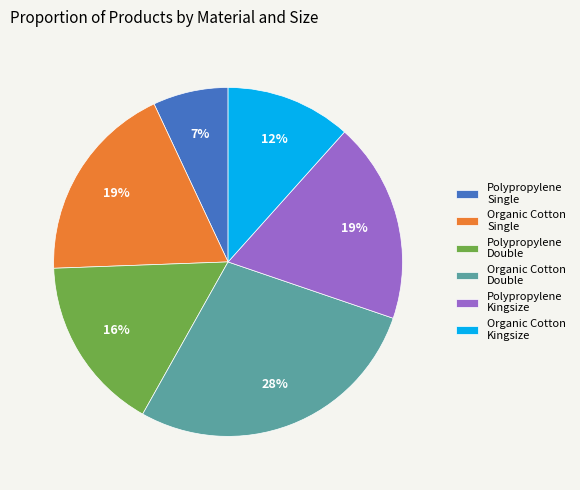

Which slice is the largest?

Organic Cotton Double